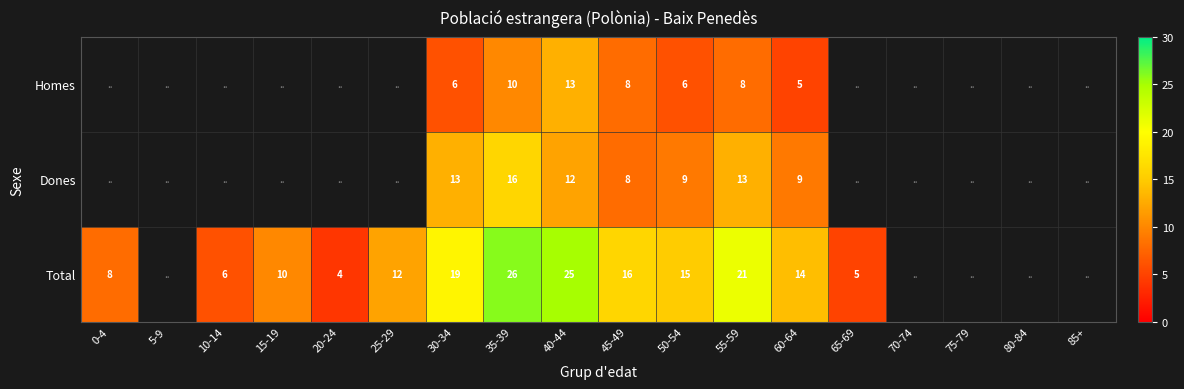

The value of Total at 15-19 is 10. True or false?

True